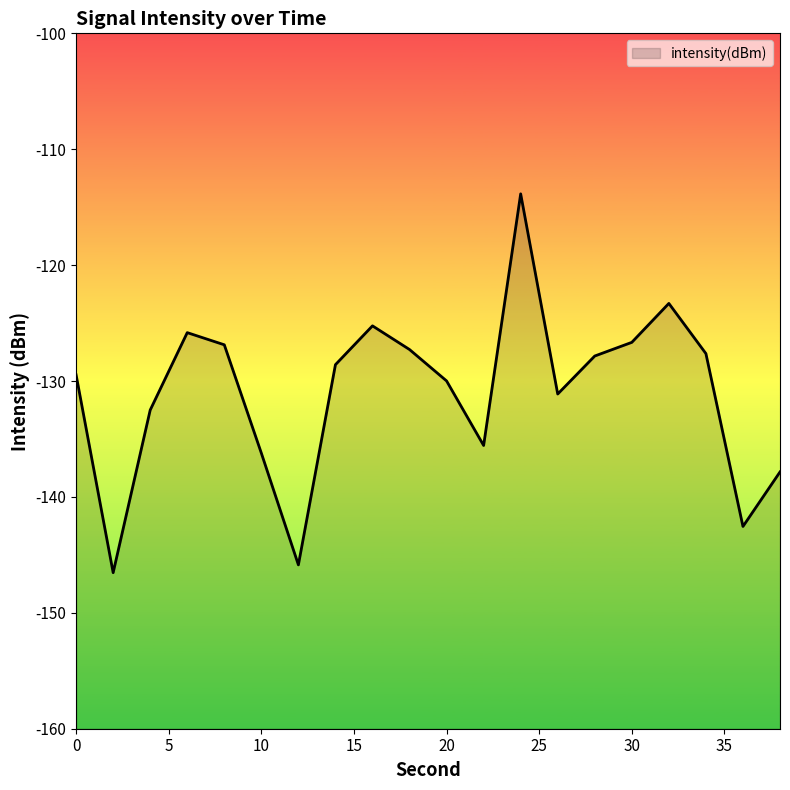

The chart shows a value of -127.8 at 28. True or false?

True